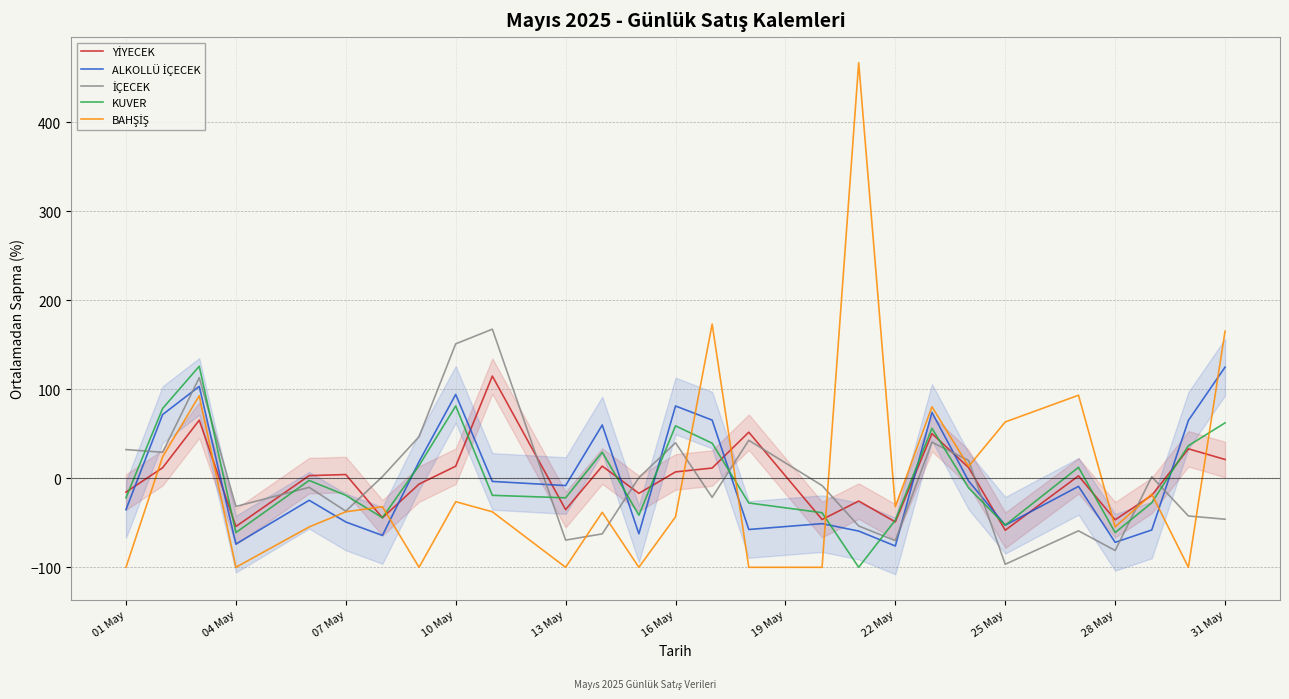

What position from the left is 13 May?

11